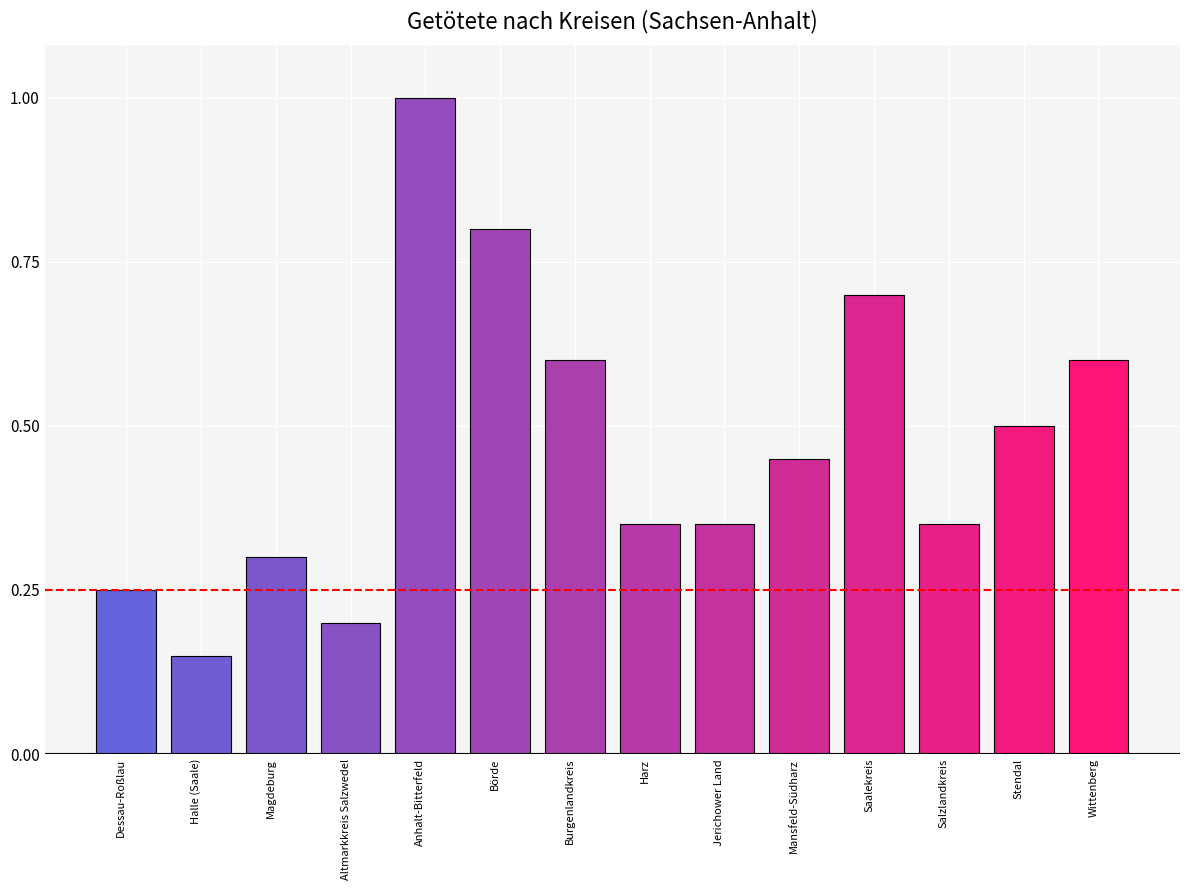

Which category has the highest value across all series?

Anhalt-Bitterfeld